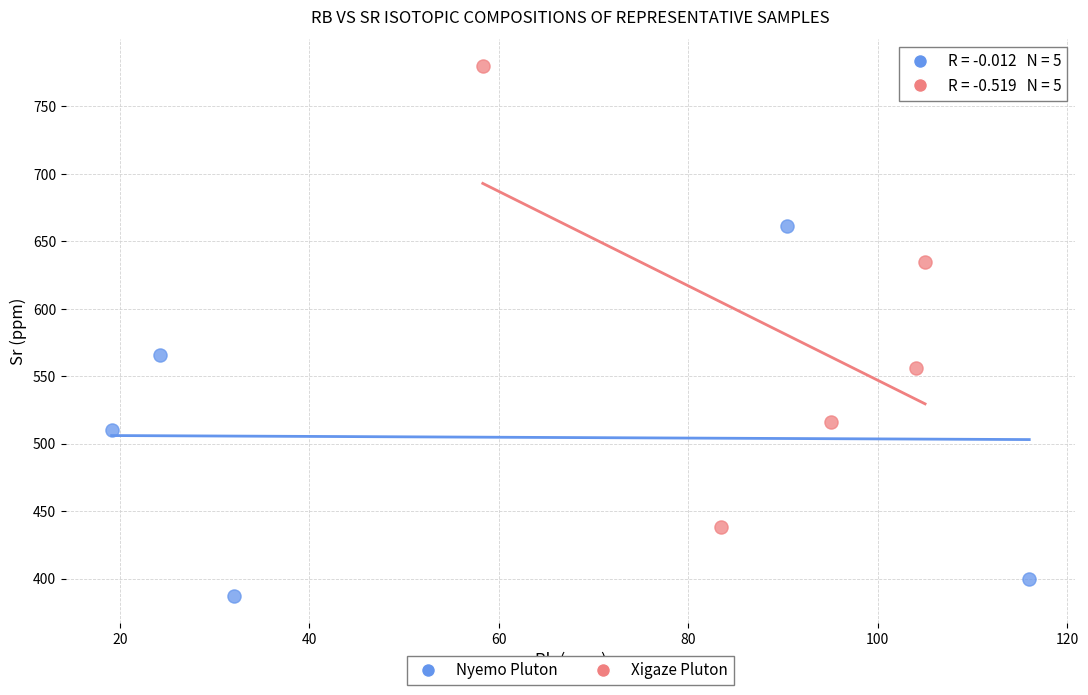

Which series has the widest spread of Y values?

Xigaze Pluton